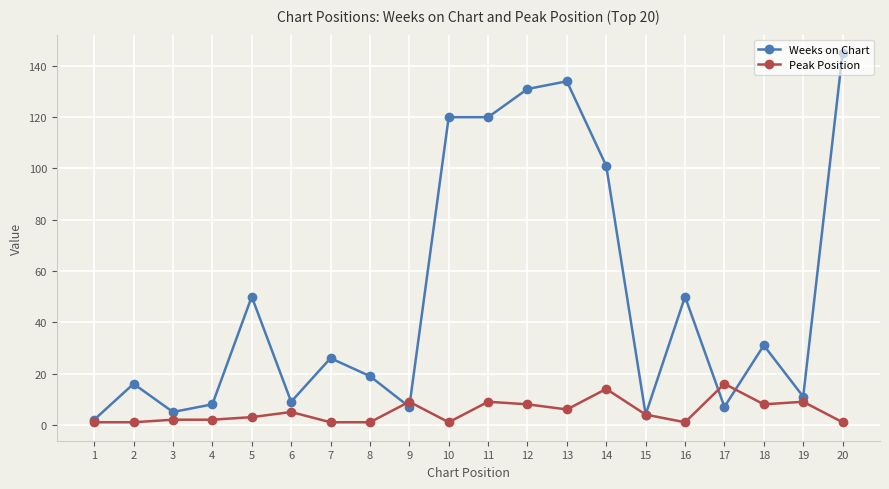

How many lines are shown in the chart?

2